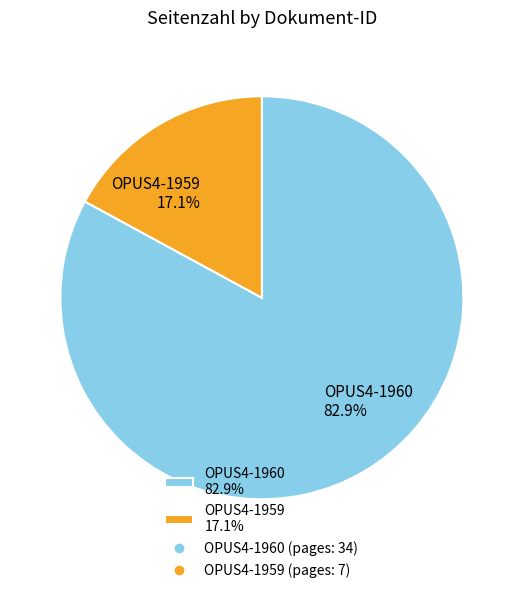

To the nearest percent, what portion does OPUS4-1959 represent?

17%